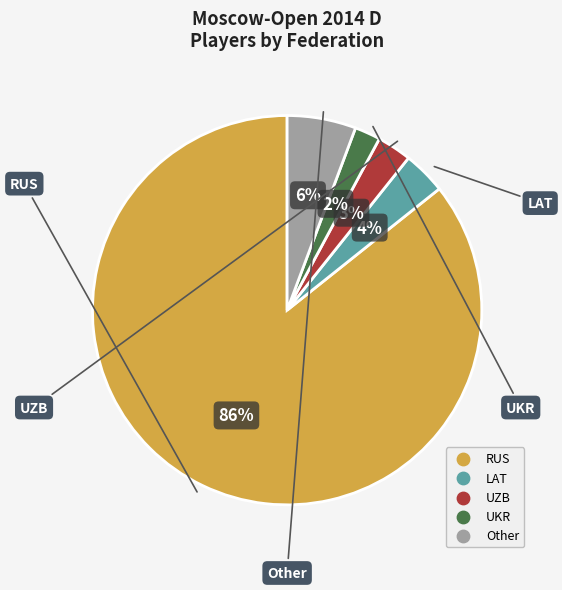

Which category accounts for the majority?

RUS